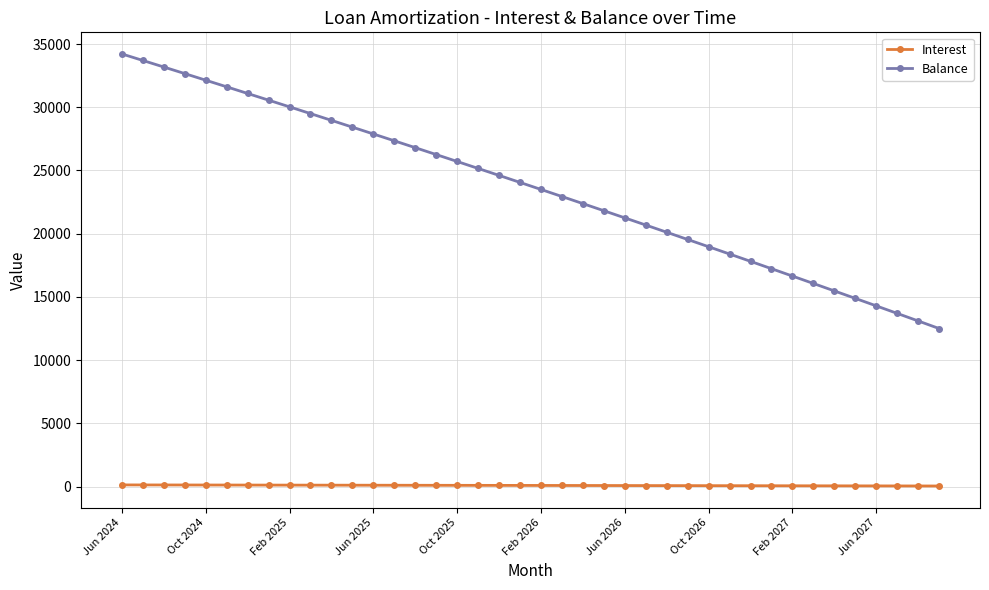

Does the chart display data point markers on the line(s)?

Yes